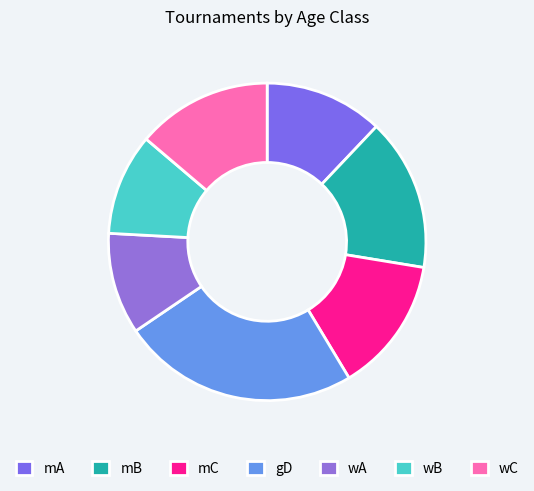

What percentage is NOT represented by wC?

86.2%